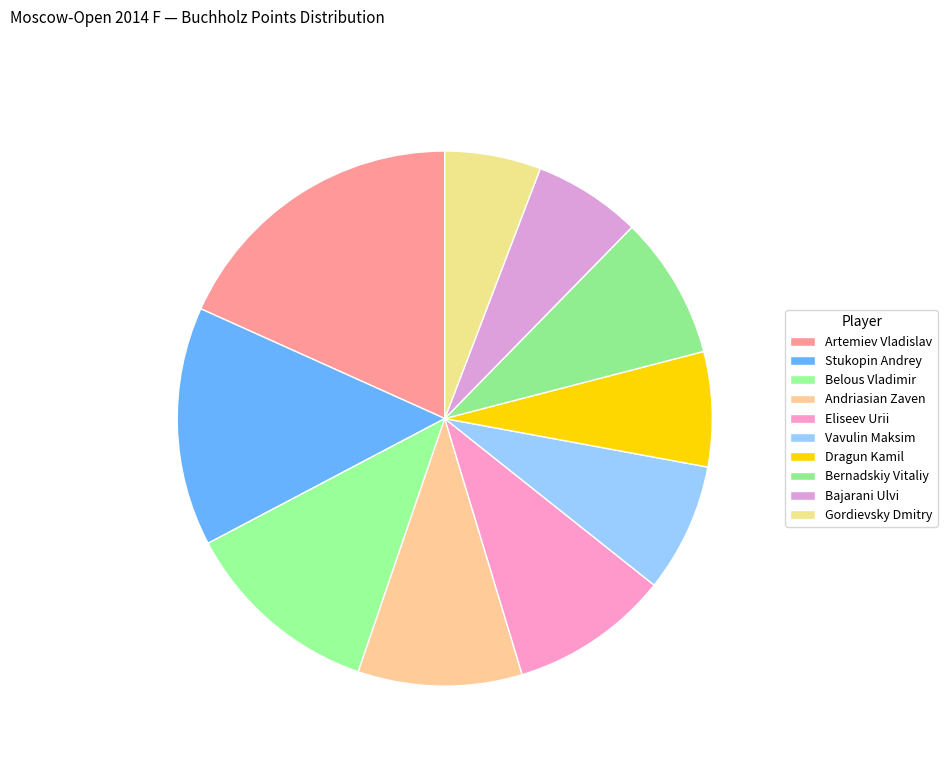

What portion of the pie excludes Dragun Kamil?

93.1%